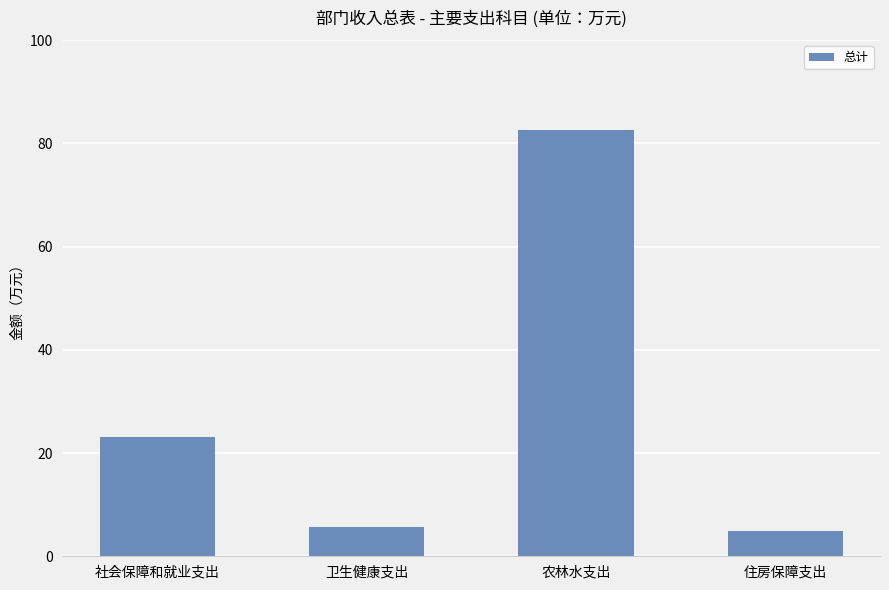

At which label is the value closest to 43?

社会保障和就业支出